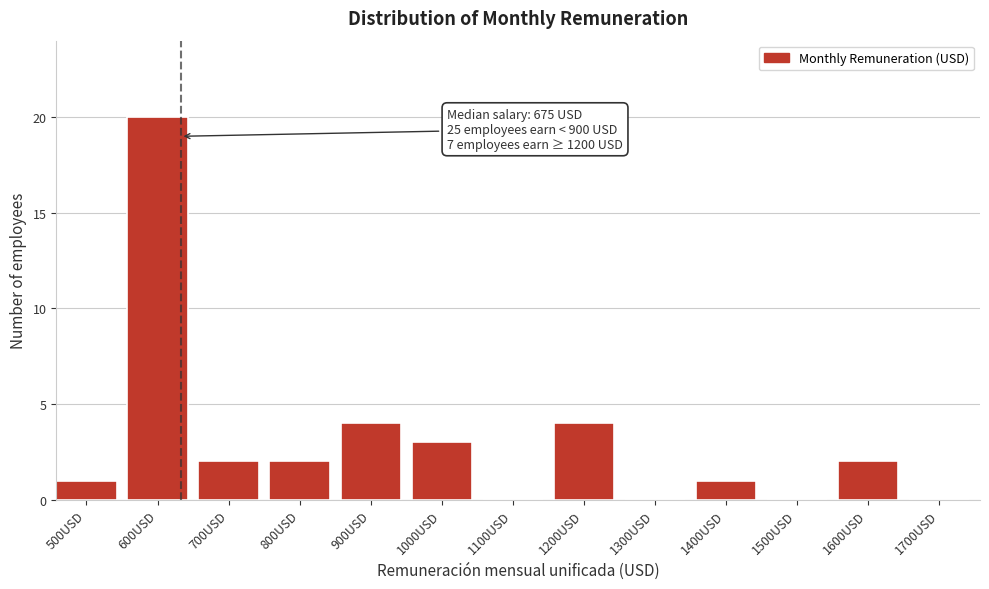

Reading right to left, transcribe all the data shown in this chart.

1700USD=0	1600USD=2	1500USD=0	1400USD=1	1300USD=0	1200USD=4	1100USD=0	1000USD=3	900USD=4	800USD=2	700USD=2	600USD=20	500USD=1